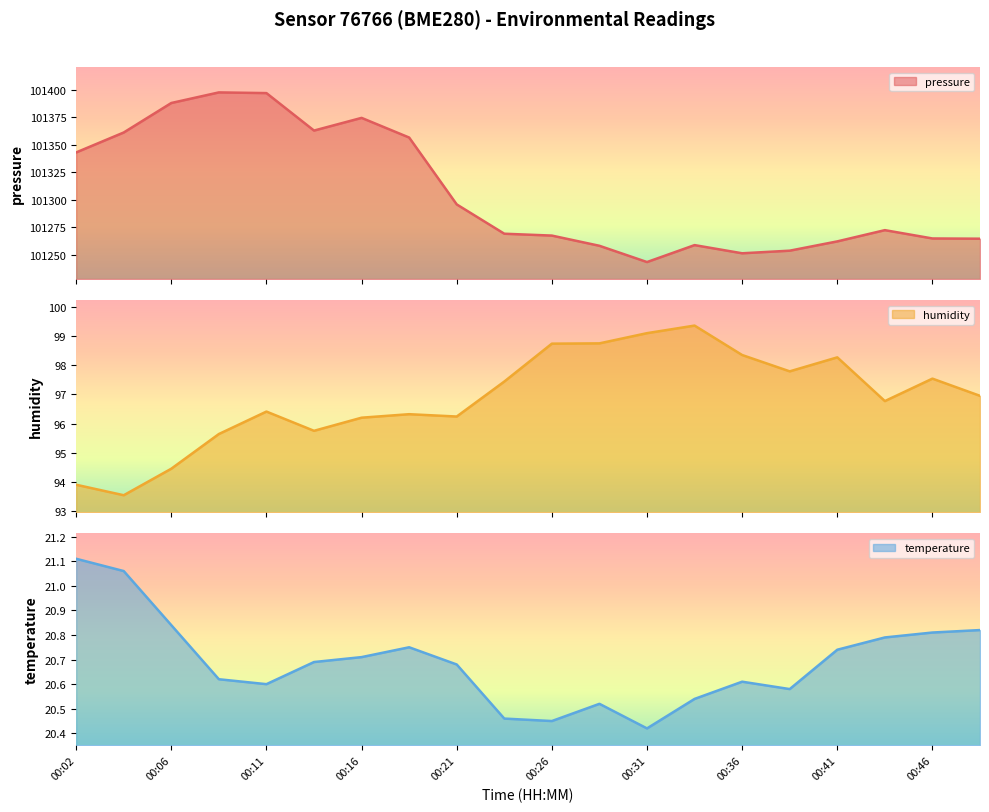

What is the spread (max minus min) of values at 00:38?

101233.2